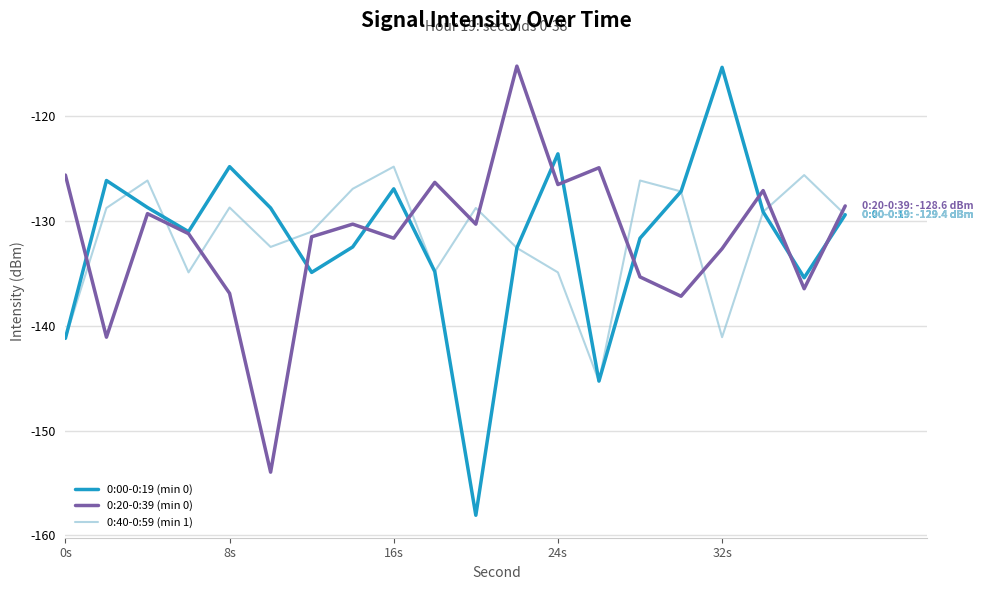

What is the minimum value for 0:00-0:19 (min 0)?

-158.1